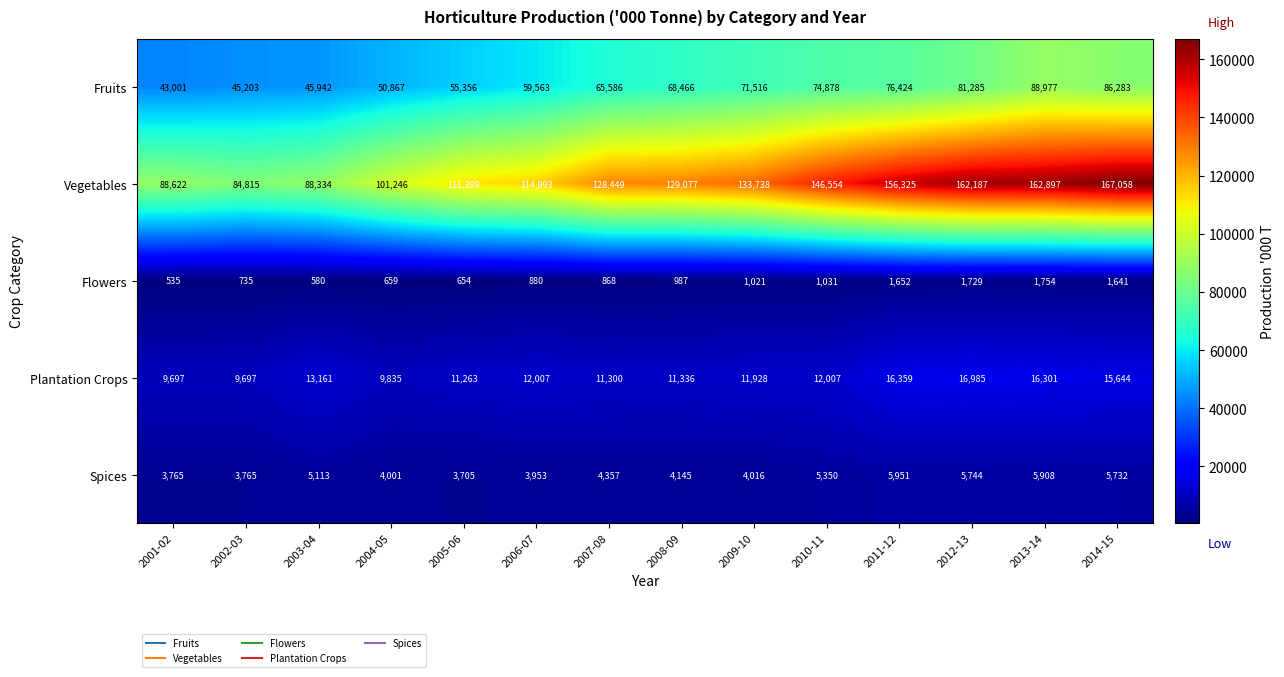

Rank the series at 2007-08 from highest to lowest value.

Vegetables, Fruits, Plantation Crops, Spices, Flowers